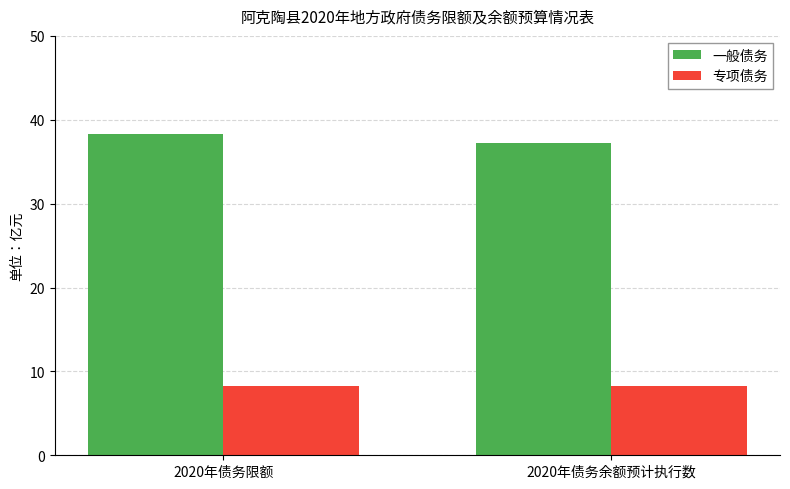

At which category is the sum across all series the highest?

2020年债务限额